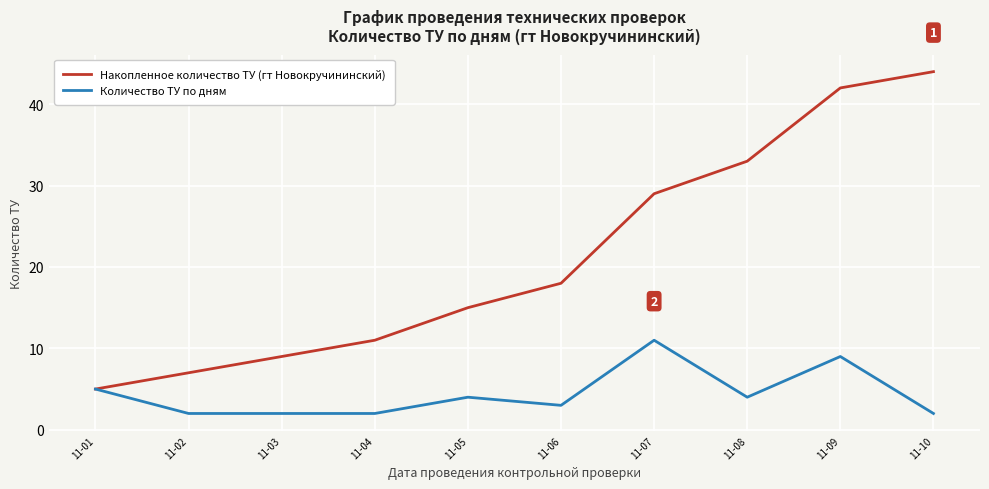

List the series in order of their overall mean, highest first.

Накопленное количество ТУ (гт Новокручининский), Количество ТУ по дням